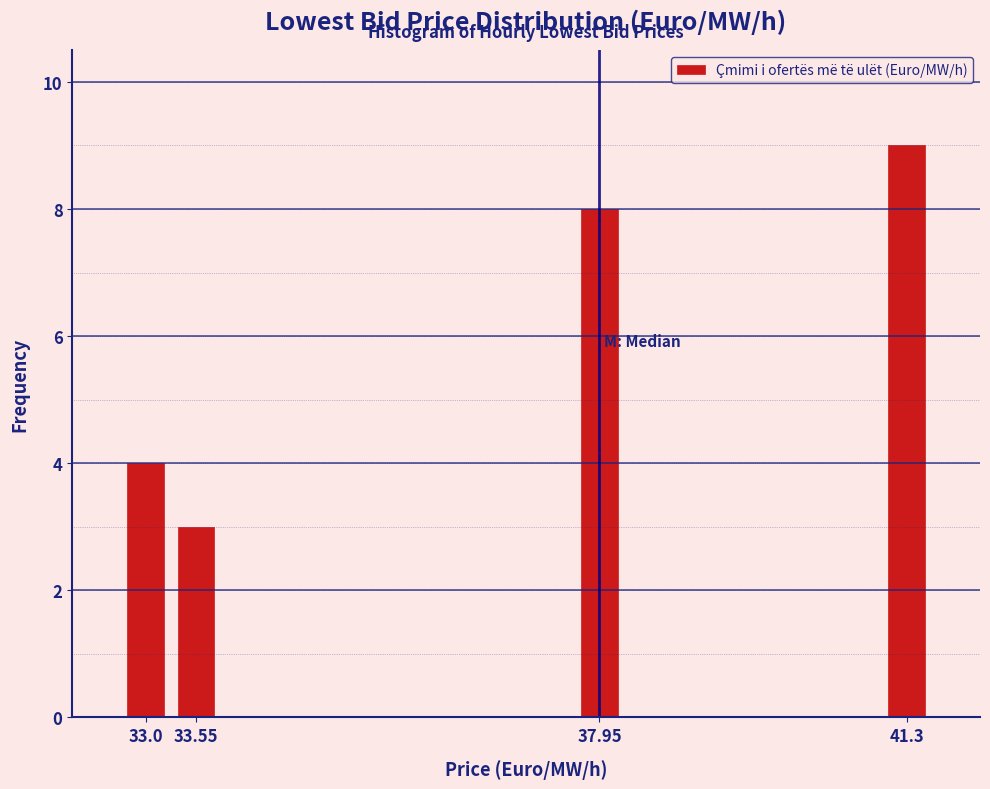

Reading left to right, list all the values displayed in this chart.

33.0=4	33.55=3	37.95=8	41.3=9